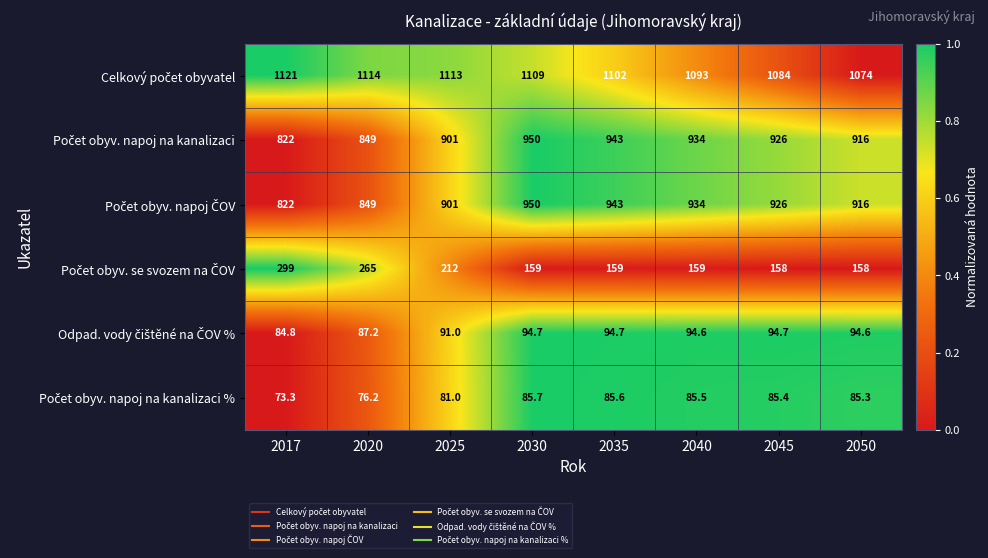

What is the total value across all series at 2030?

3348.4